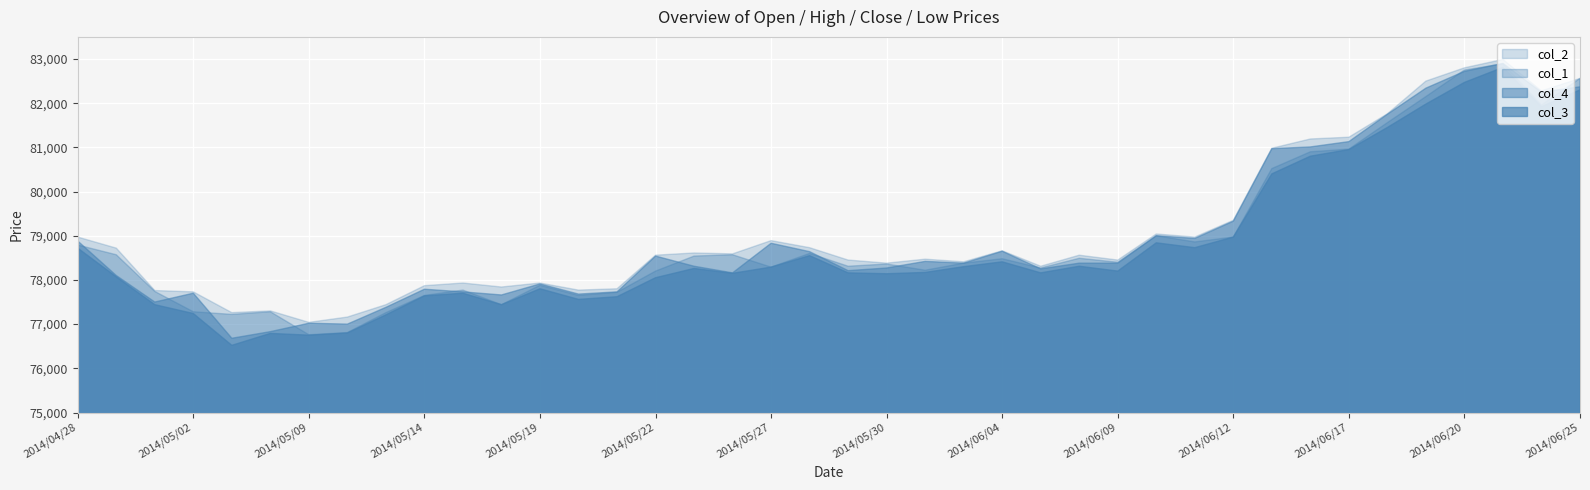

Reading left to right, transcribe all the data shown in this chart.

col_1: 78790	78570	77740	77280	77220	77280	76760	76810	77260	77650	77770	77440	77880	77650	77720	78200	78540	78570	78290	78600	78310	78360	78220	78380	78480	78270	78490	78400	79000	78860	78970	80520	80900	80960	81560	82150	82750	82890	81960	82560
col_2: 78970	78720	77760	77730	77260	77300	77040	77160	77440	77870	77930	77840	77930	77770	77800	78560	78610	78590	78890	78730	78450	78380	78470	78410	78660	78310	78560	78450	79040	78970	79350	80980	81190	81230	81760	82500	82800	82990	82280	82560
col_4: 78880	78100	77500	77700	76680	76830	77020	77000	77380	77790	77730	77660	77910	77680	77730	78540	78310	78160	78830	78640	78210	78270	78420	78380	78650	78250	78380	78380	79000	78940	79330	80970	81010	81130	81750	82340	82720	82900	82250	82370
col_3: 78720	78070	77440	77240	76520	76790	76750	76800	77210	77640	77700	77440	77800	77560	77620	78050	78260	78150	78290	78550	78160	78140	78170	78300	78410	78160	78310	78200	78840	78730	78970	80400	80800	80950	81450	81980	82470	82810	81920	82300